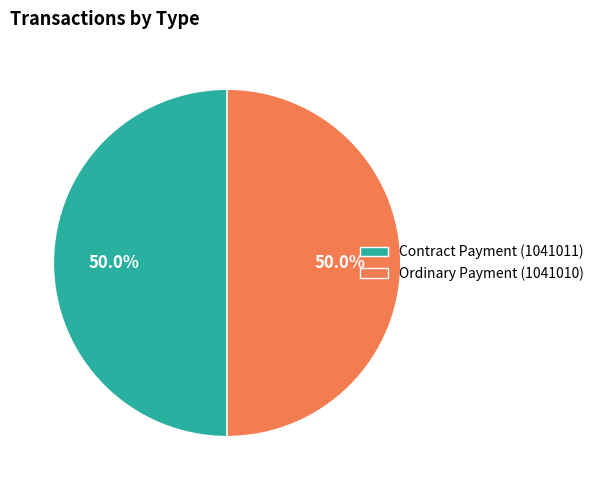

Do Ordinary Payment (1041010) and Contract Payment (1041011) together represent more than half of the pie?

Yes